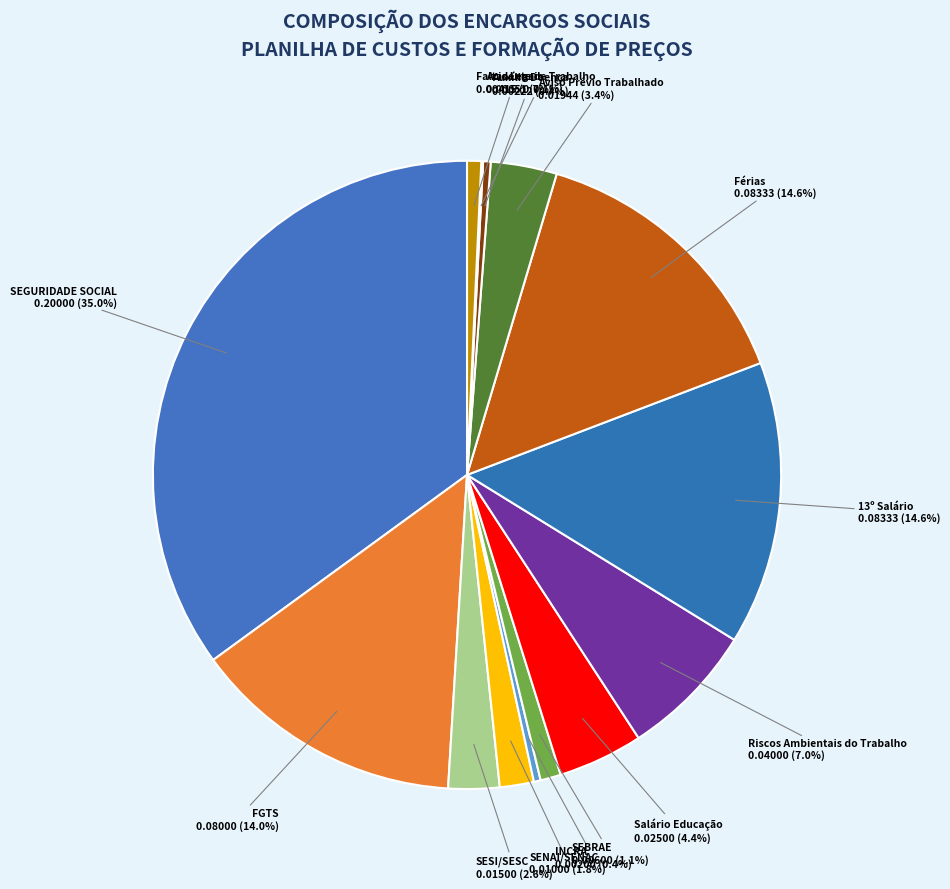

Is the sum of SEBRAE and FGTS greater than half?

No